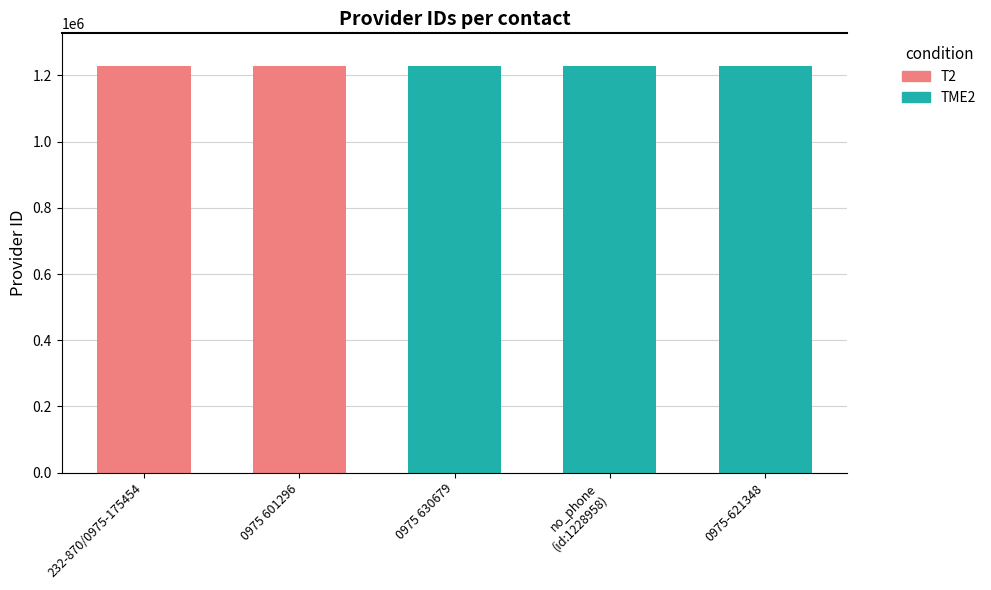

The value at 0975 630679 is 1228960. True or false?

True